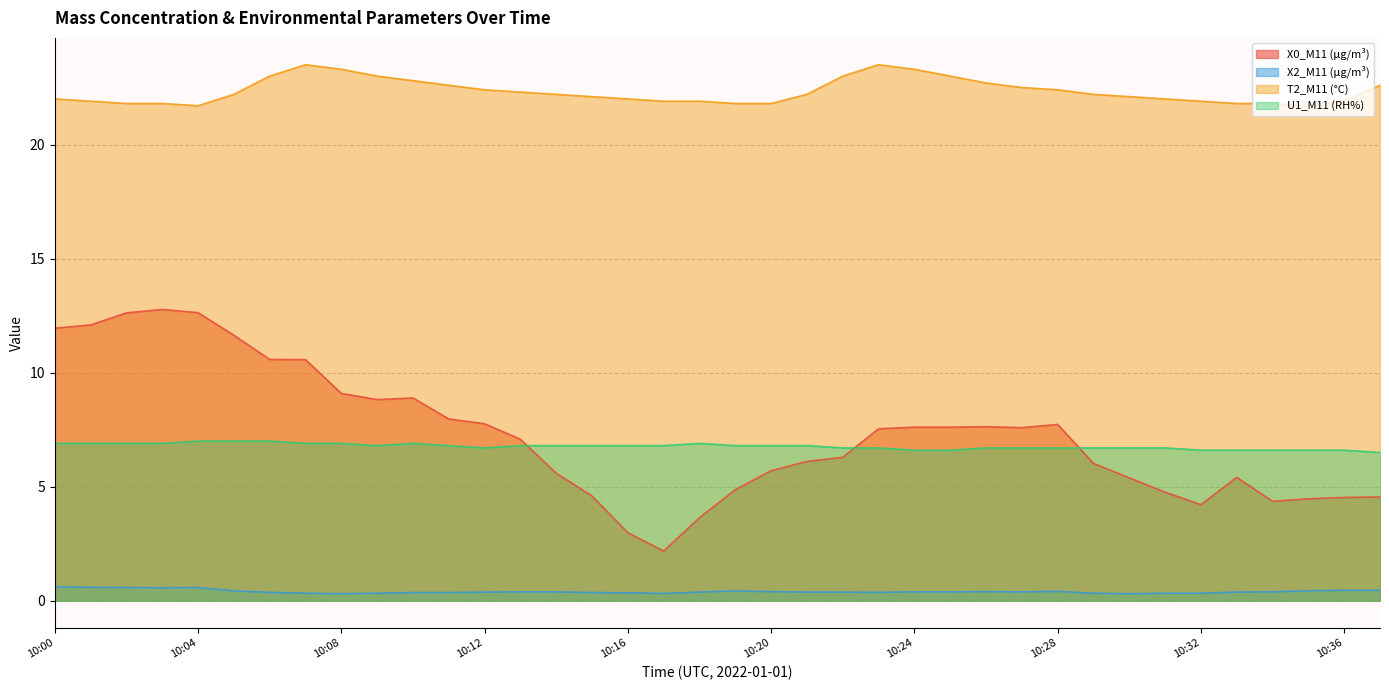

True or false: T2_M11 (°C) and X0_M11 (μg/m³) cross at least once.

False